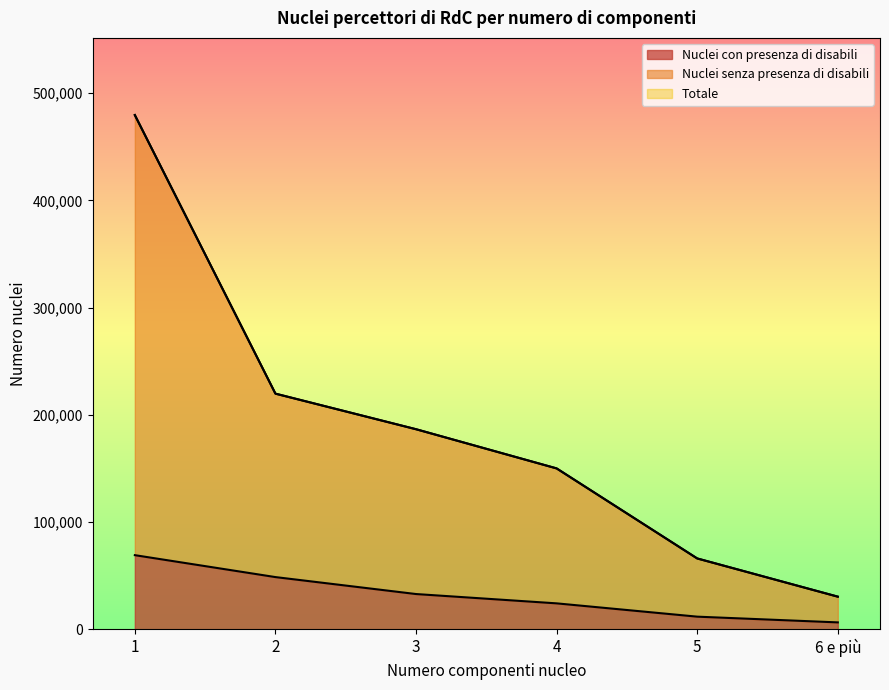

Which series has the largest total across all categories?

Nuclei senza presenza di disabili